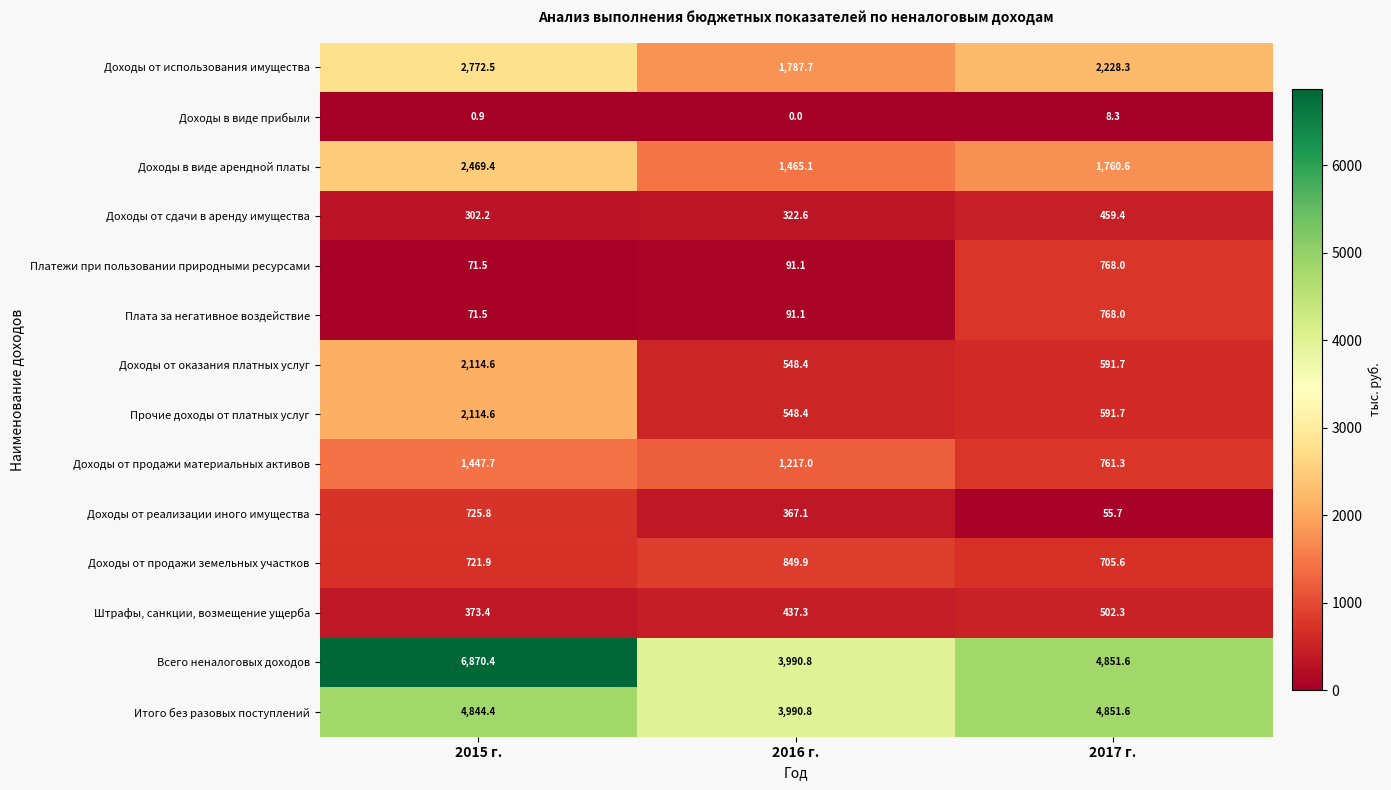

What is the difference between the maximum and minimum values in the Доходы от оказания платных услуг series?

1566.2